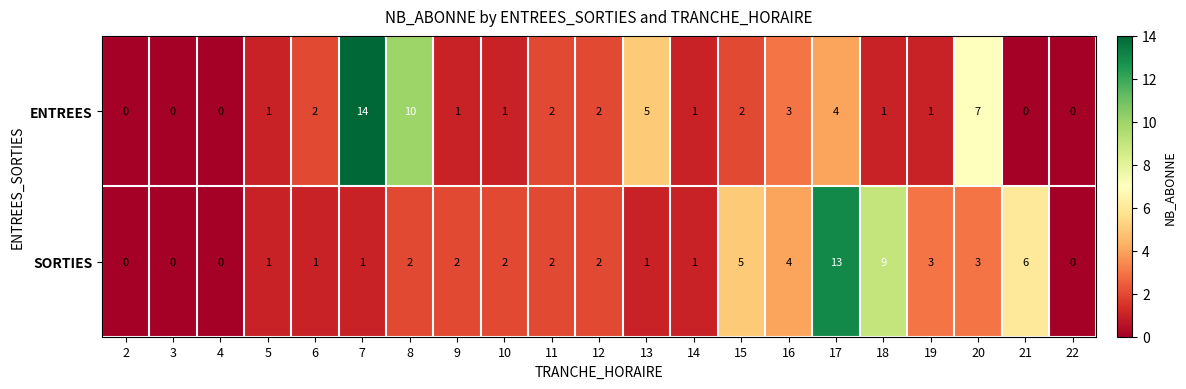

What is the difference between the maximum and minimum values in the SORTIES series?

13